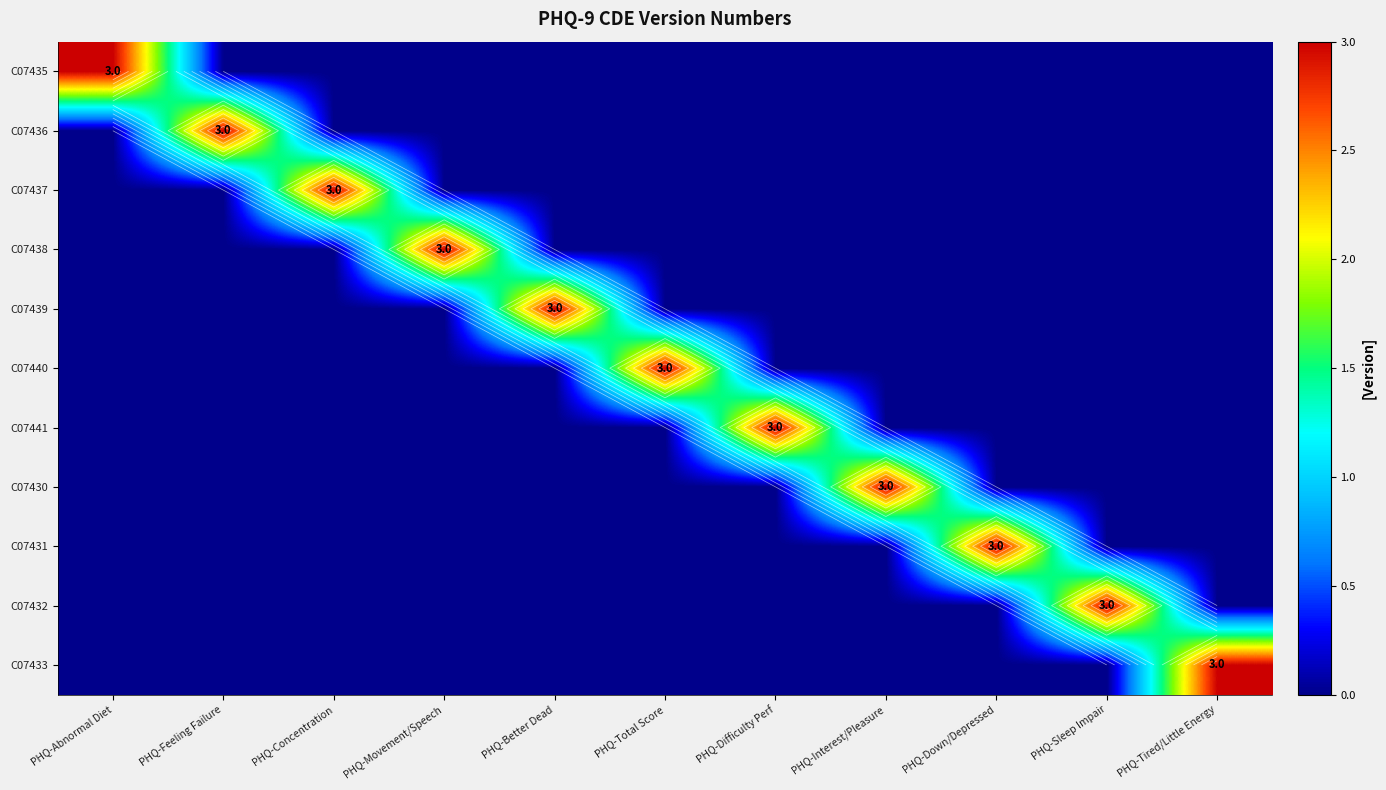

The C07438 series shows 1 at PHQ-Tired/Little Energy. True or false?

False